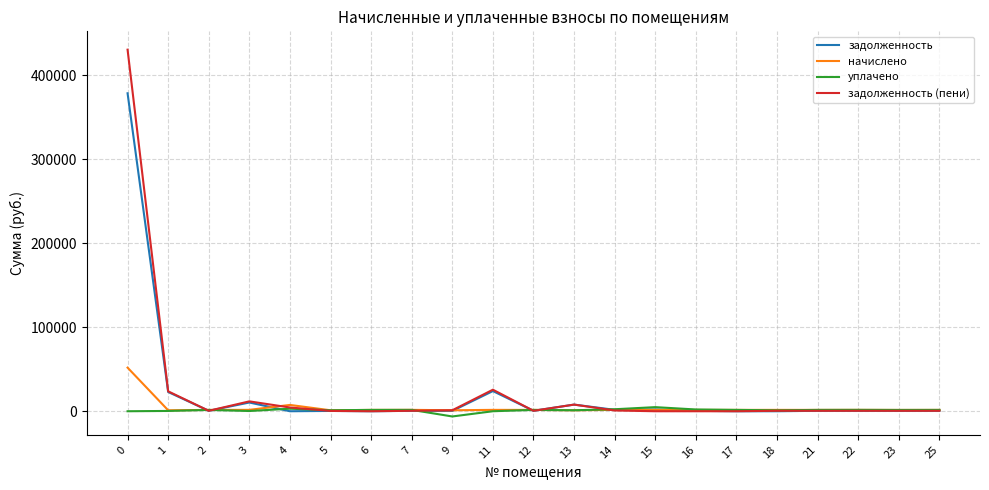

What is the maximum value shown in the chart?

430495.1